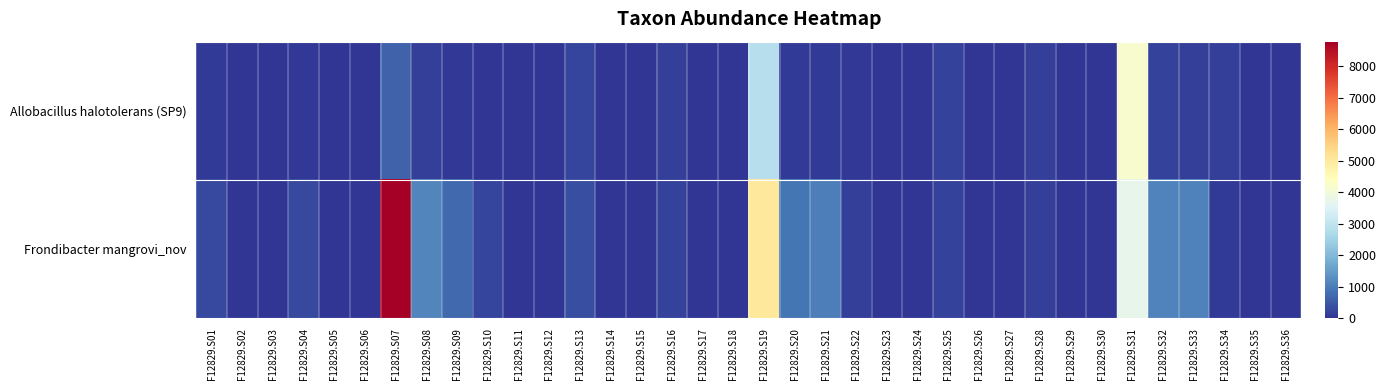

At which category does the chart reach its minimum across all series?

F12829.S02